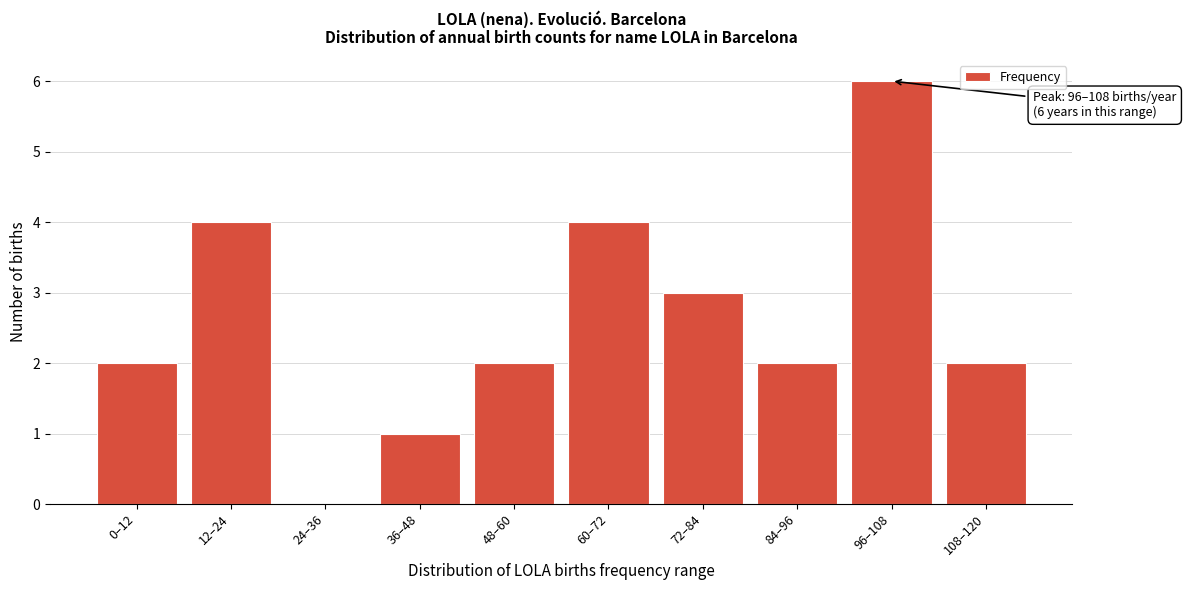

Reading left to right, what are all the values shown in this chart?

0–12=2	12–24=4	24–36=0	36–48=1	48–60=2	60–72=4	72–84=3	84–96=2	96–108=6	108–120=2